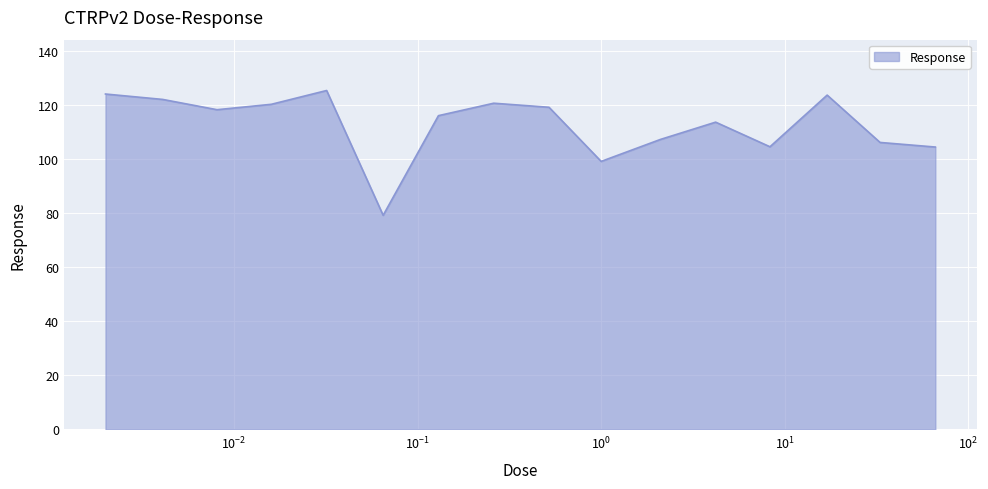

What is the minimum value shown in the chart?

79.2